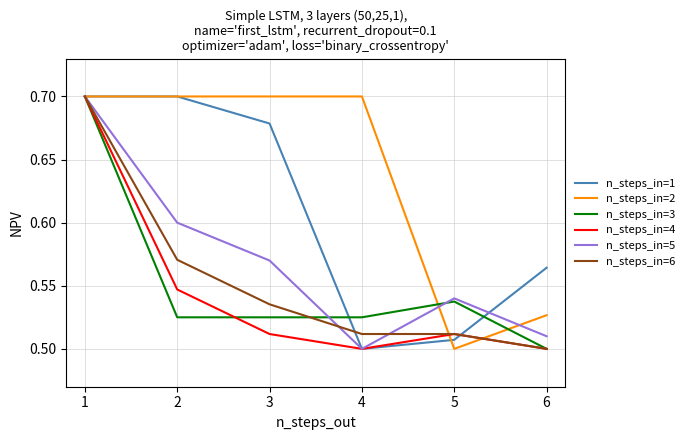

The value of n_steps_in=3 at 3 is 0.8. True or false?

False